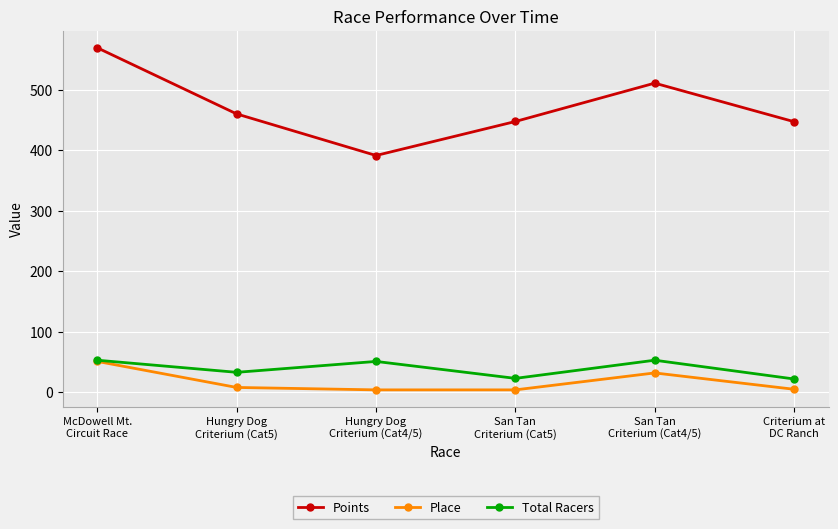

What is the label of the 4th point from the left?

San Tan
Criterium (Cat5)